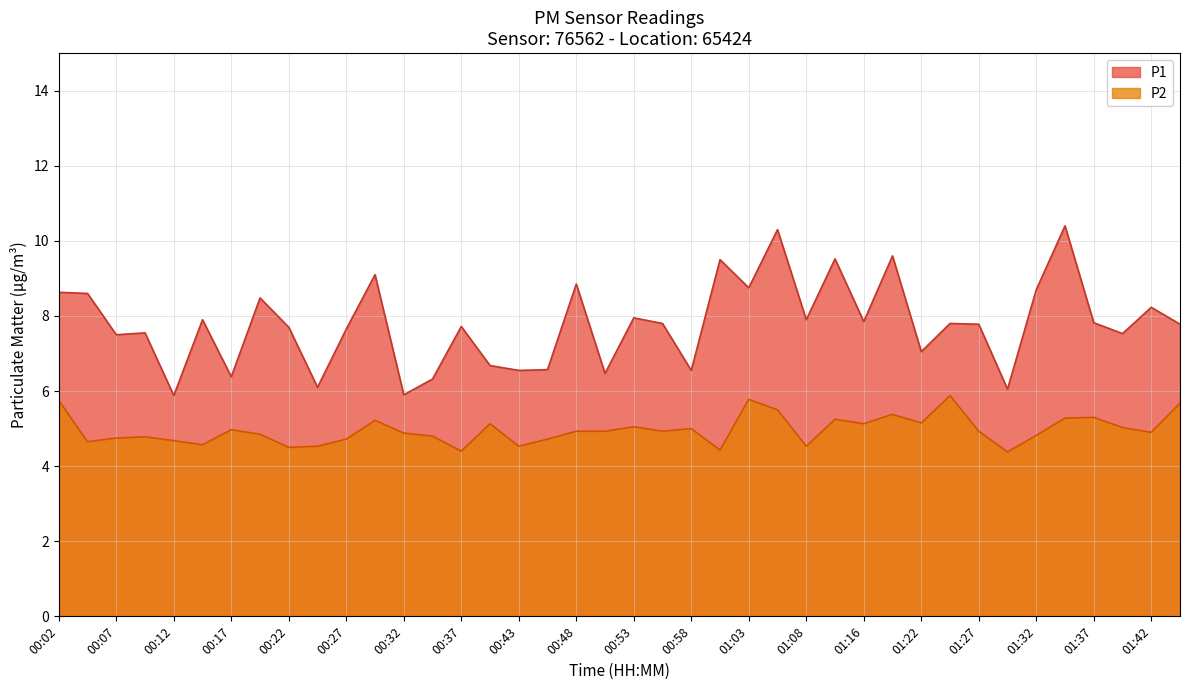

What position from the right is 01:05?

15